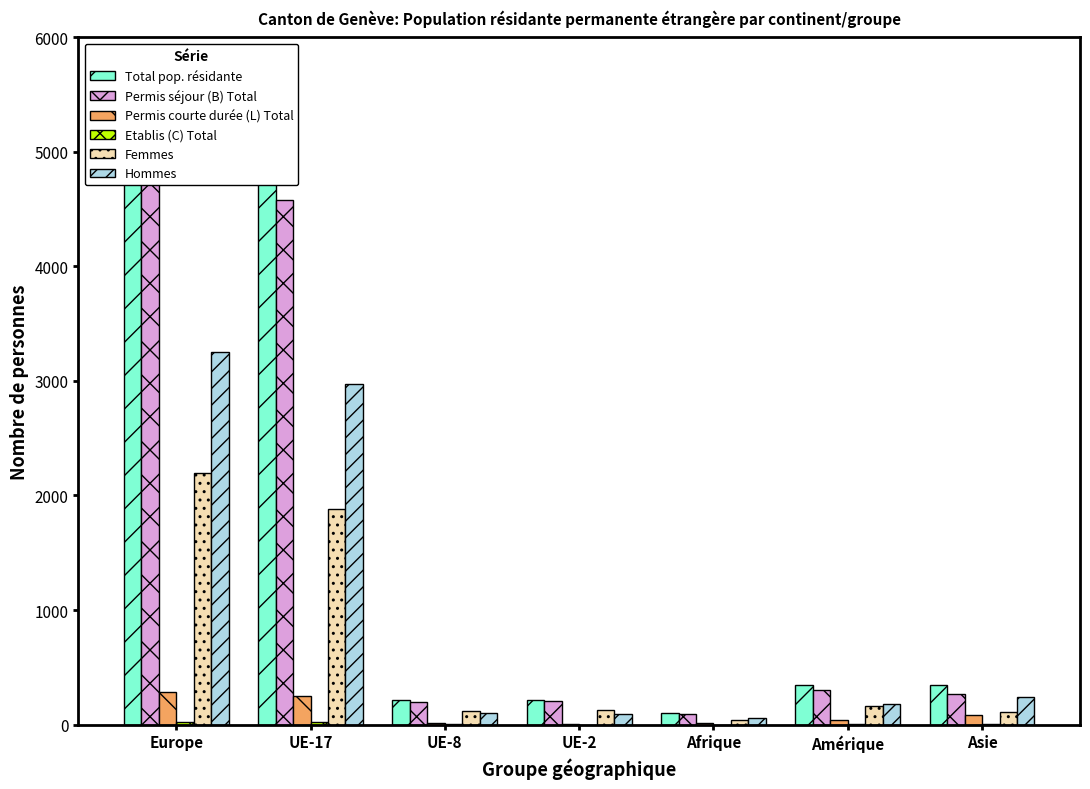

What is the spread (max minus min) of values at Asie?

347